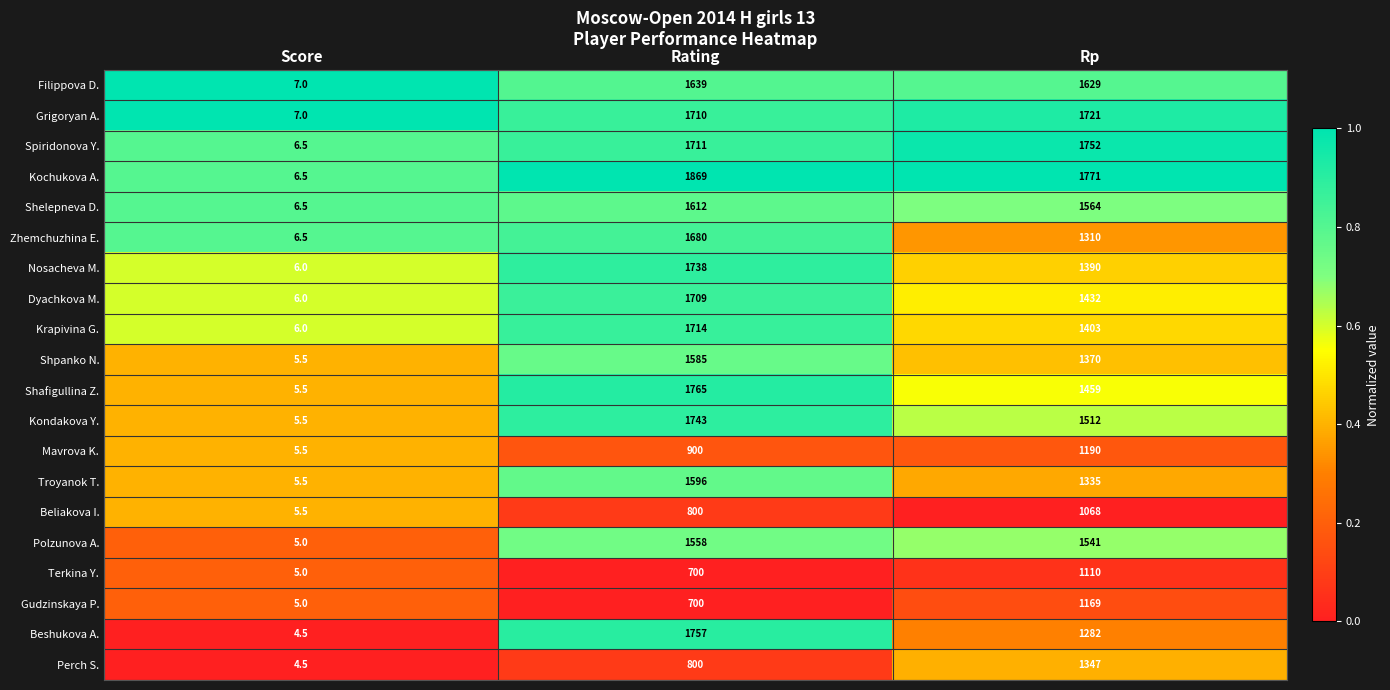

Count the number of data series in this chart.

20